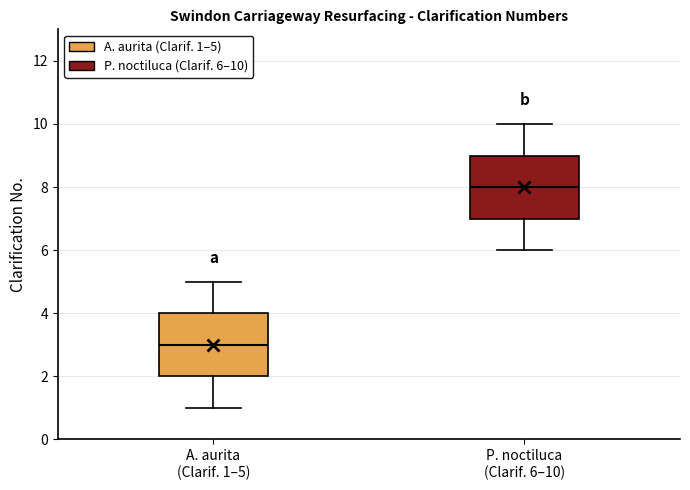

Which box has the lowest median line?

A. aurita (Clarif. 1–5)